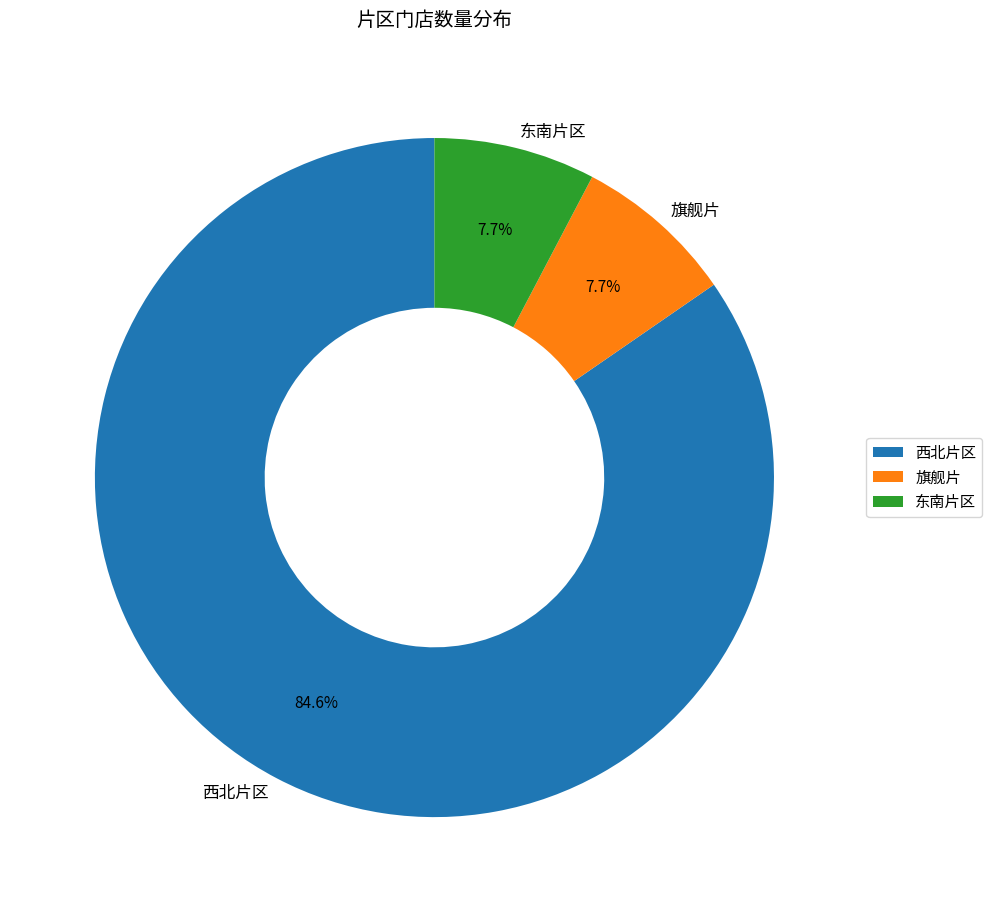

What is the ratio of the value at 西北片区 to the value at 旗舰片?

11.0